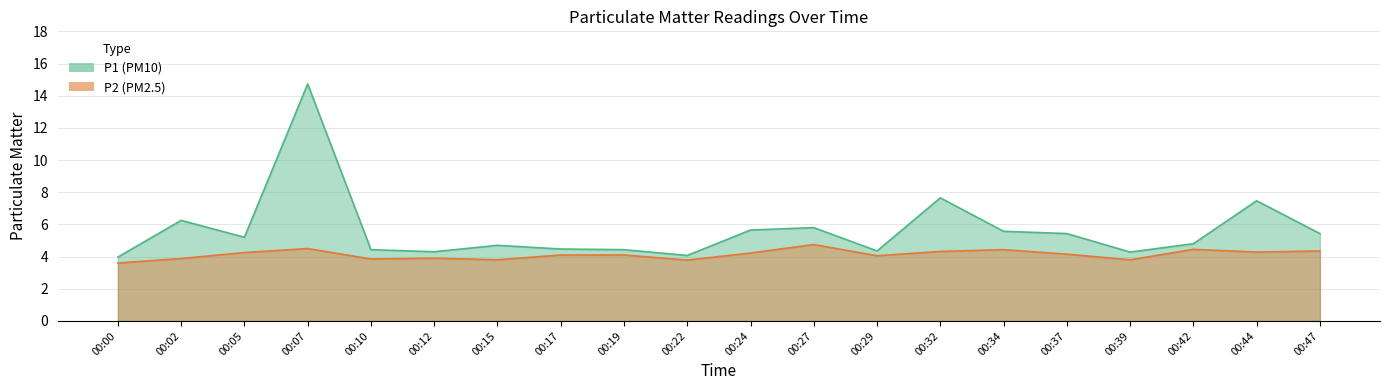

What is the sum of the P2 values at 00:29 and 00:19?

8.1